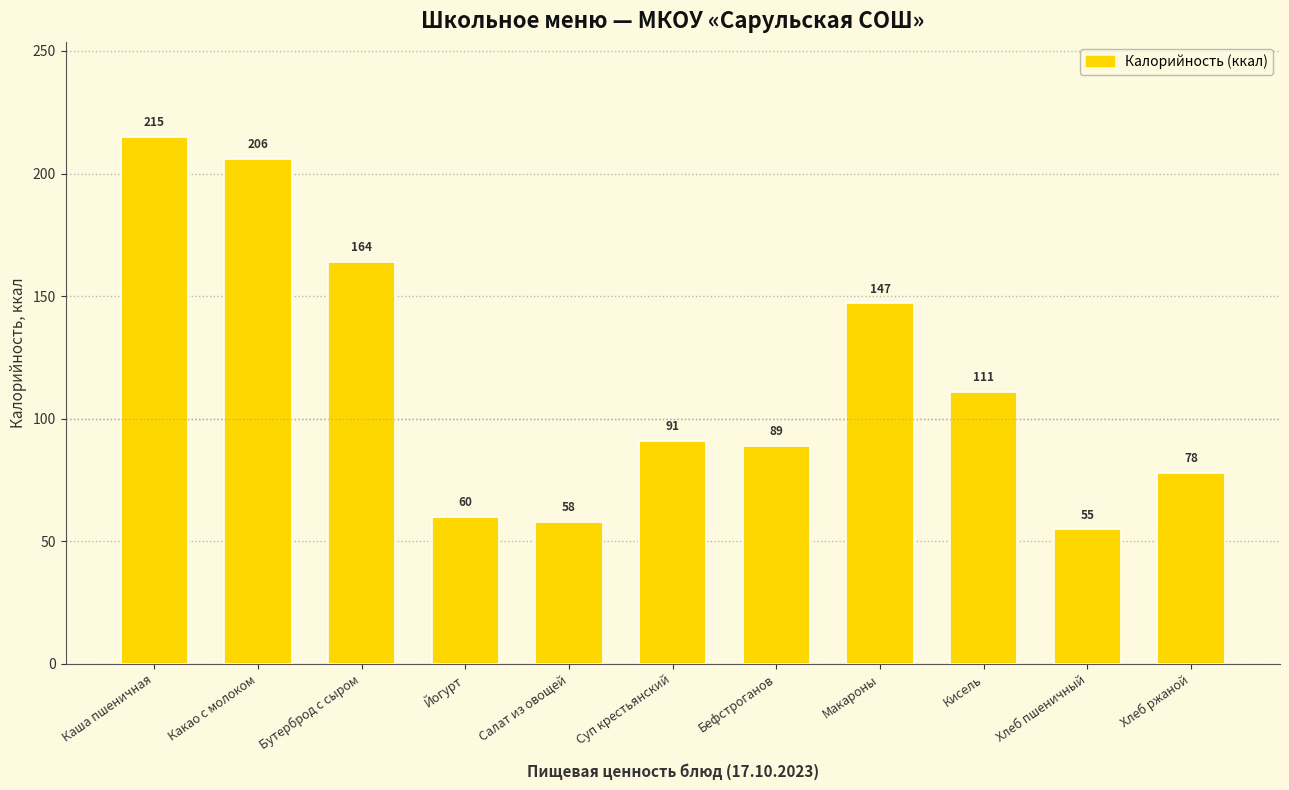

What is the difference between the maximum and second lowest values?

157